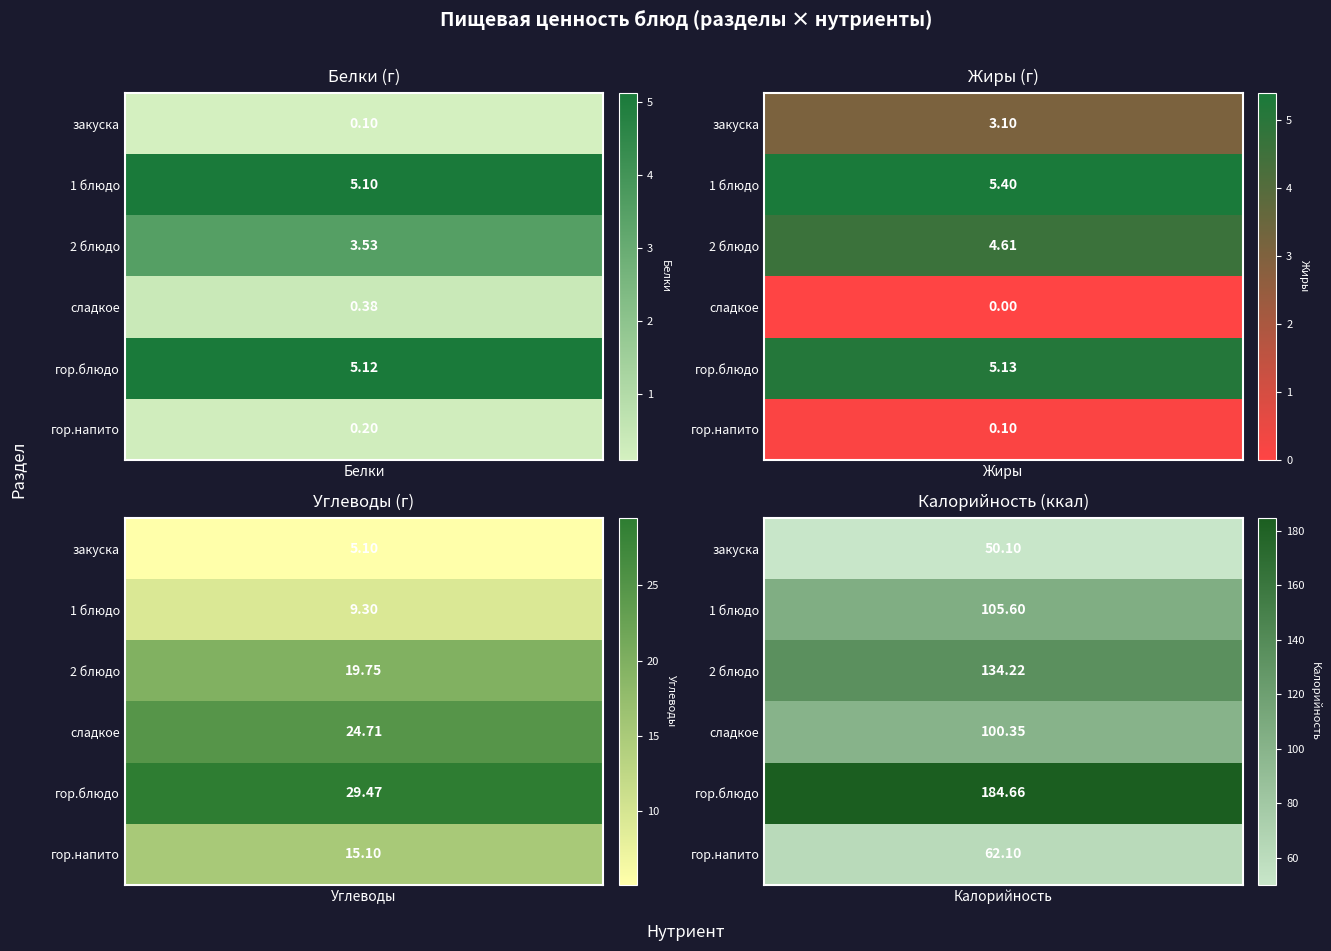

Is it true that гор.блюдо equals 29.5 at 2?

True